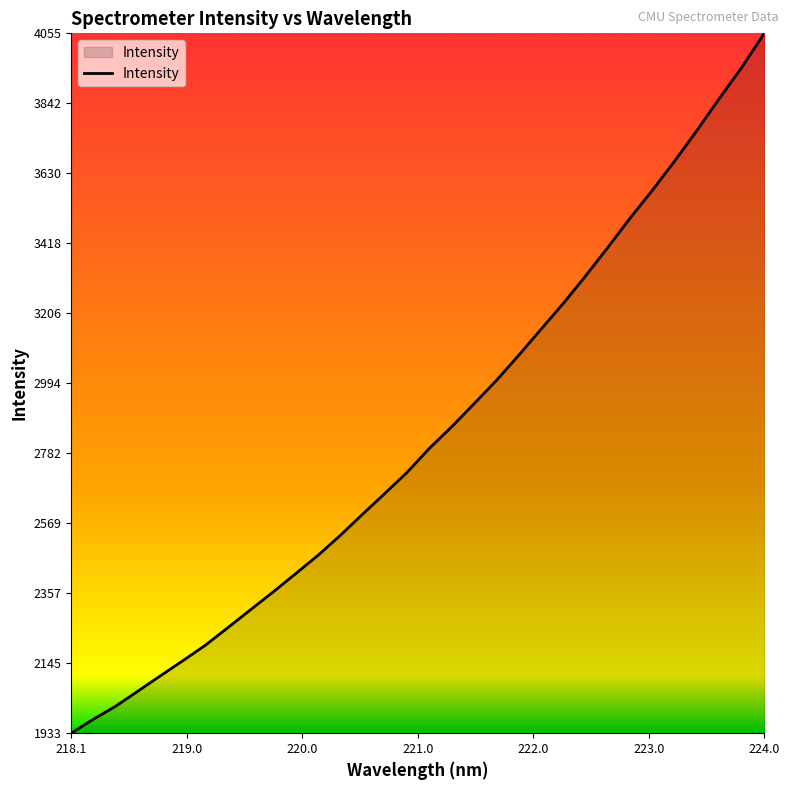

Does the chart have visible grid lines?

No